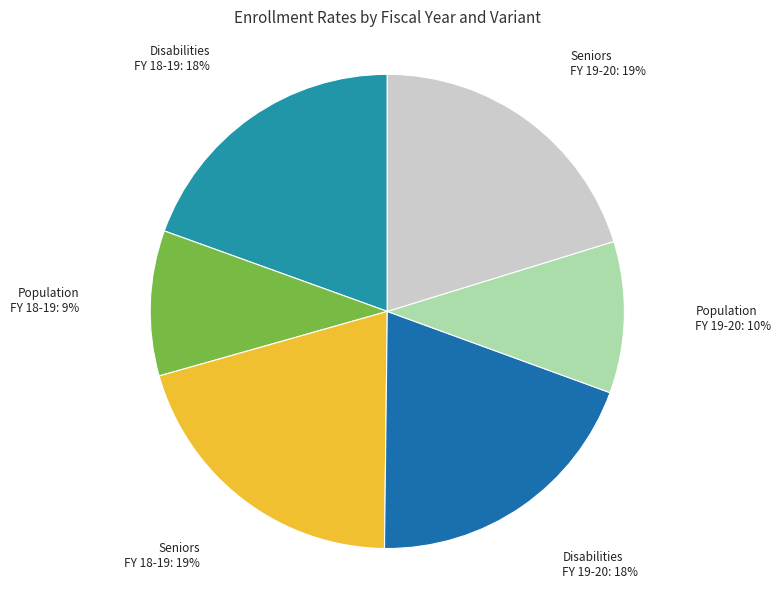

The NEW % of eligible seniors enrolled (FY 18-19) slice represents 30% of the pie. True or false?

False